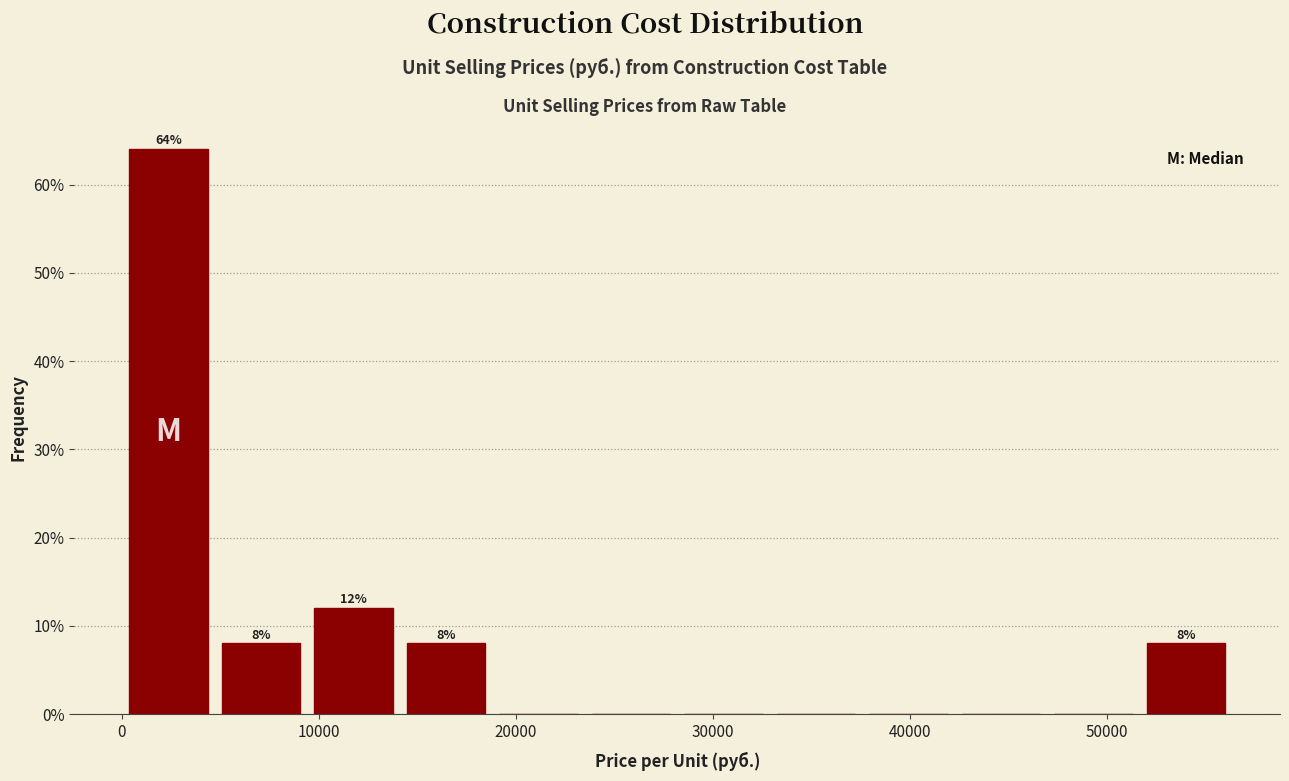

Over which range of the x-axis is the bar tallest?

0 to 5000